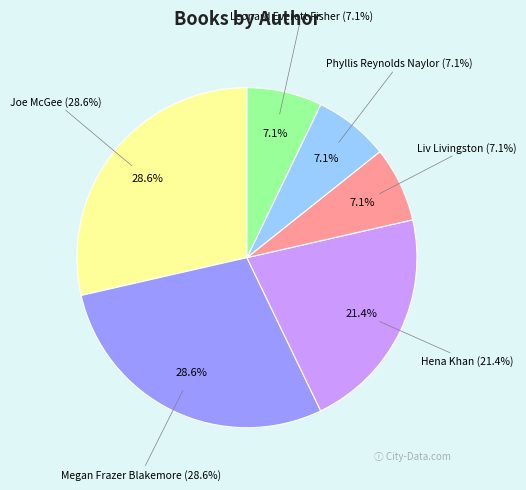

What percentage is the Hena Khan (2117282371) slice, to the nearest percent?

21%